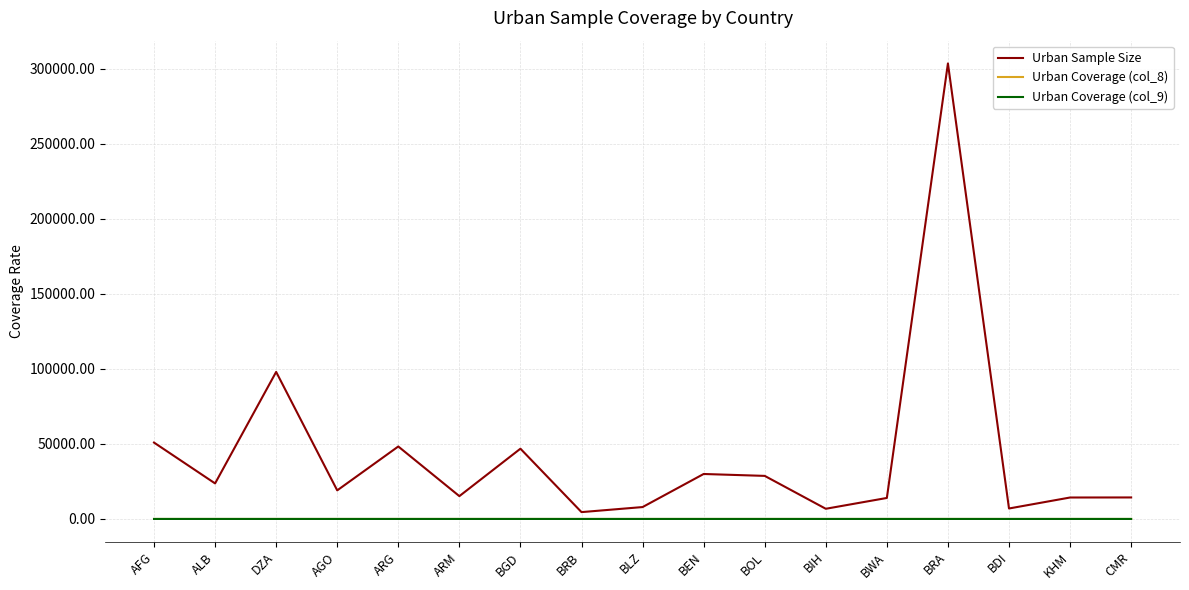

What is the maximum value shown in the chart?

303483.0